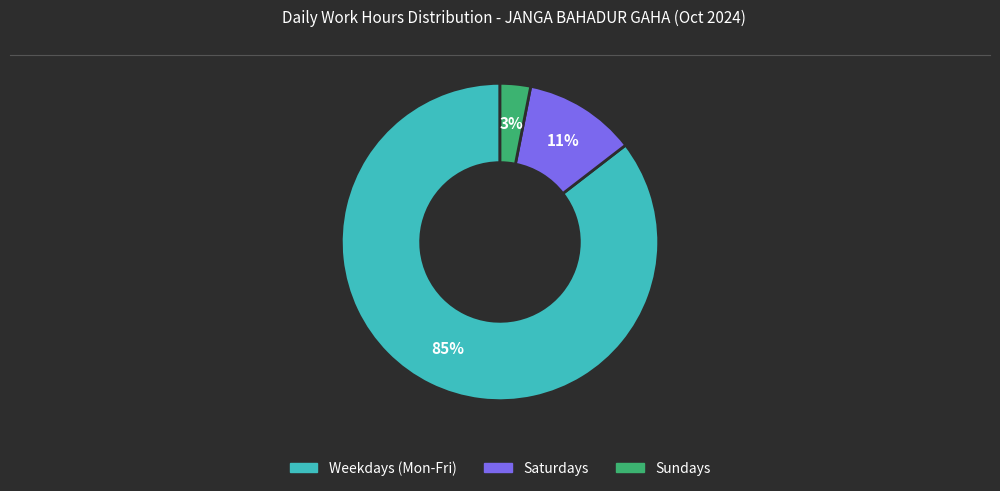

Is there any slice that represents more than half of the pie?

Yes